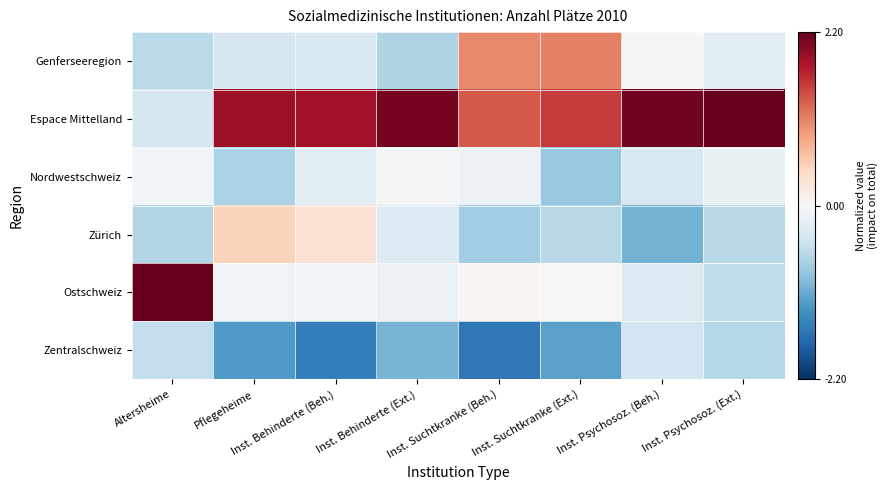

At which category does the chart reach its minimum across all series?

Inst. Suchtkranke (Beh.)